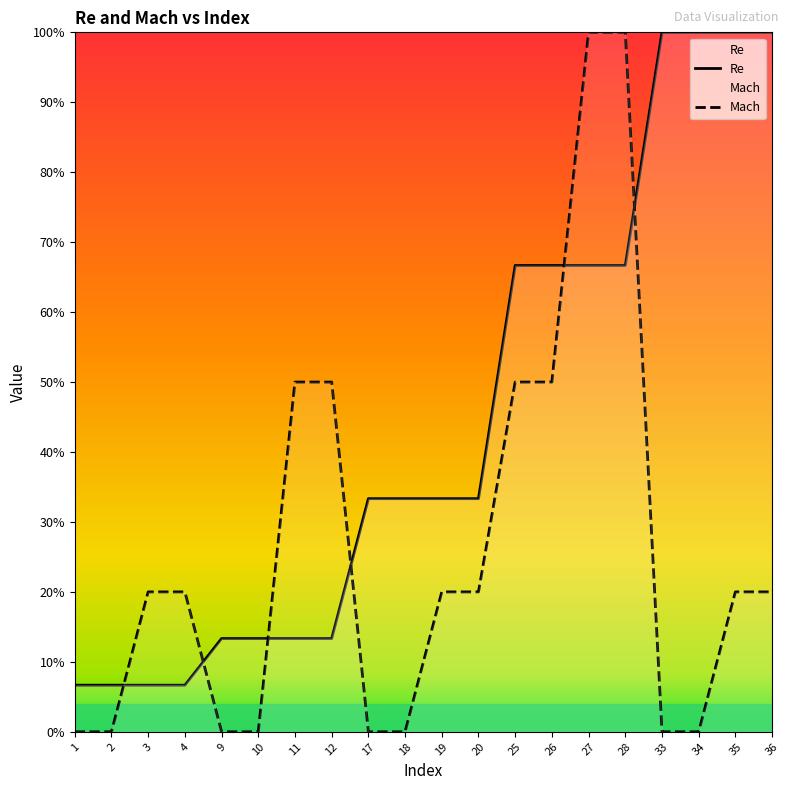

The Re series shows 164.6 at 36. True or false?

False